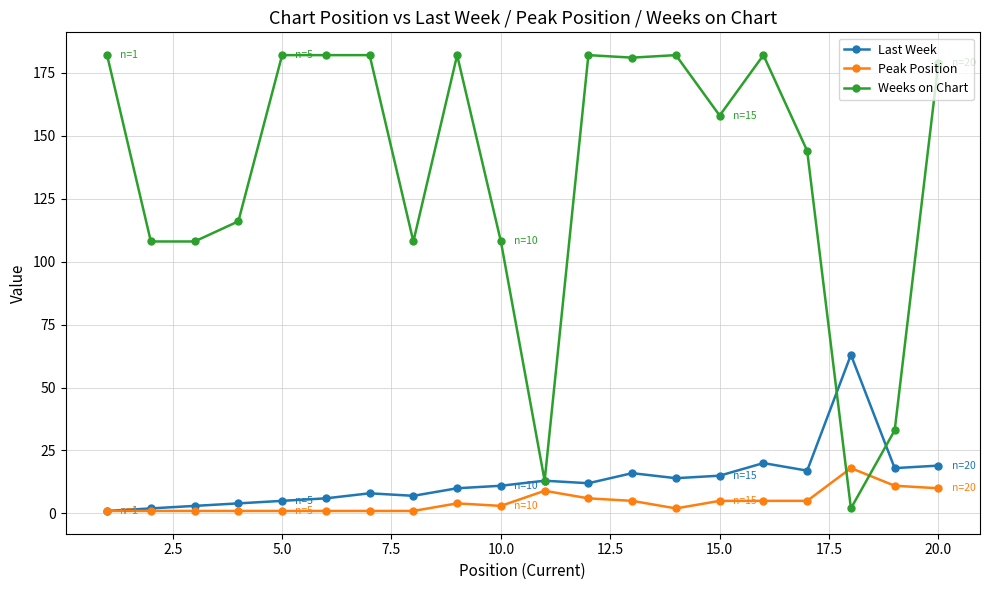

What is the value of the Last Week point at the 11th from the left?

13